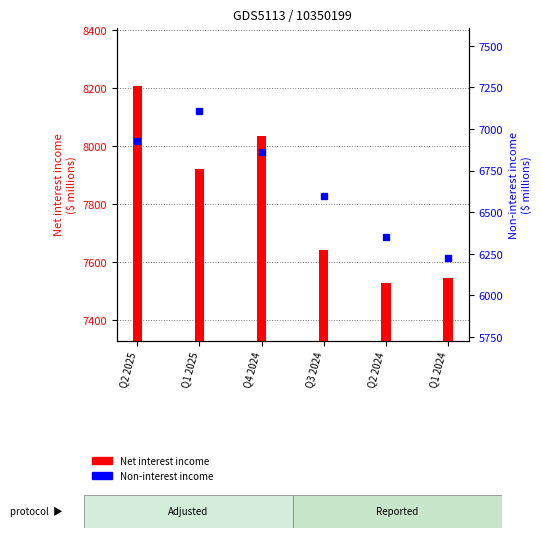

At which category is the sum across all series the highest?

Q2 2025